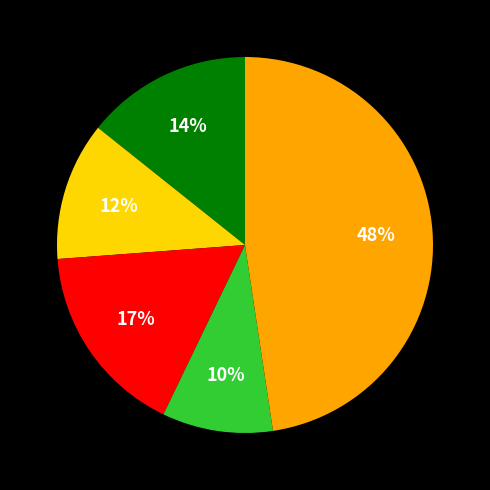

Is there any slice that represents more than half of the pie?

No